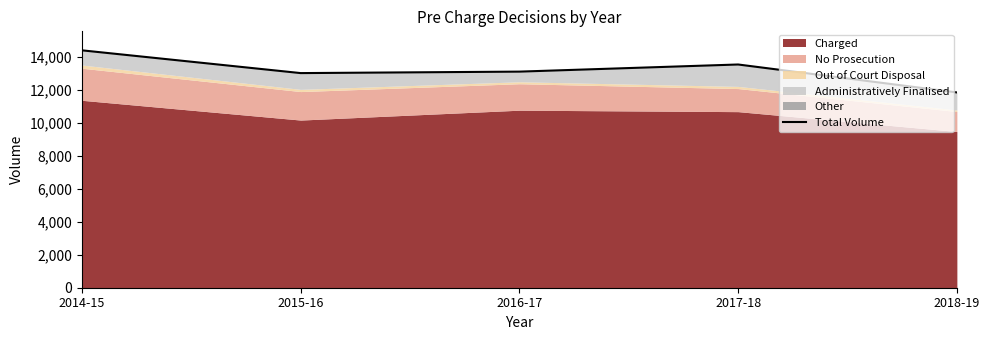

What is the sum of the values at 2015-16 and 2014-15?

27373